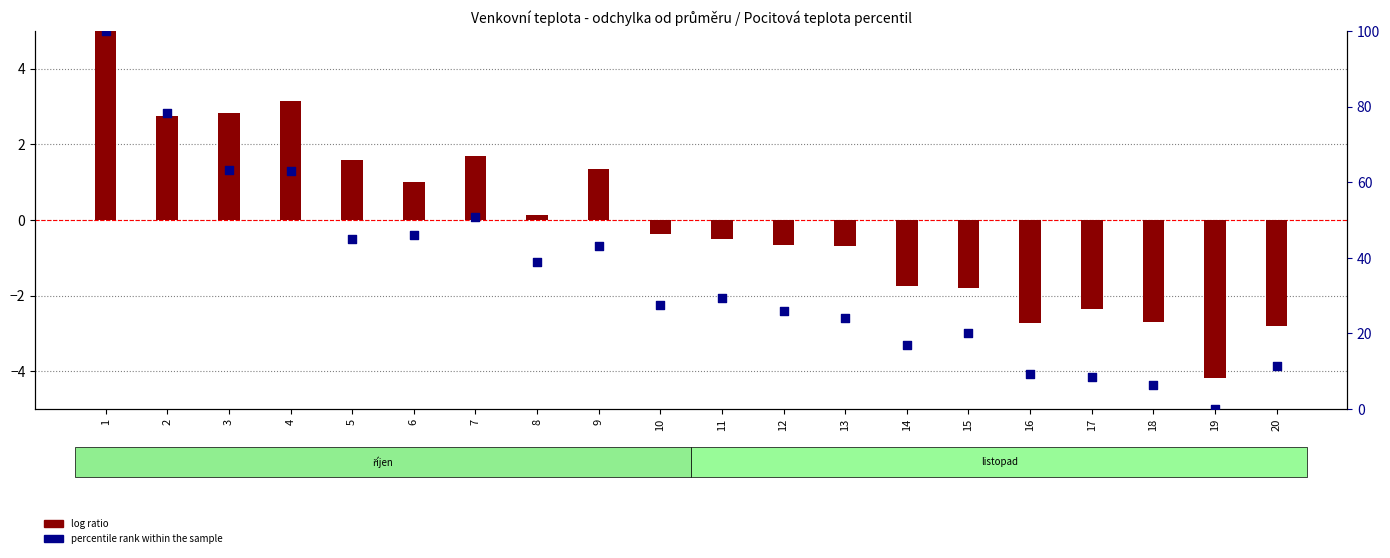

What are all the series names shown in the legend?

log ratio, percentile rank within the sample